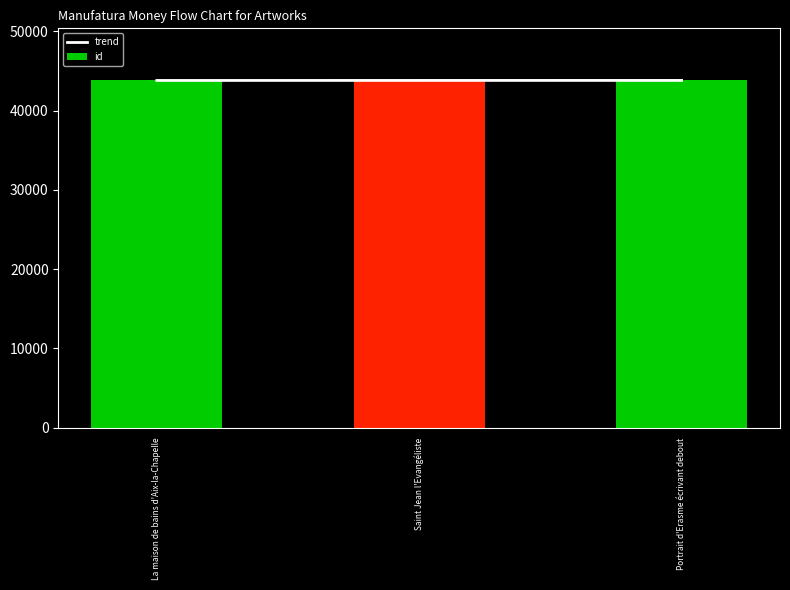

Reading left to right, list all the values displayed in this chart.

trend: 43818	43821	43822
id: 43818	43821	43822